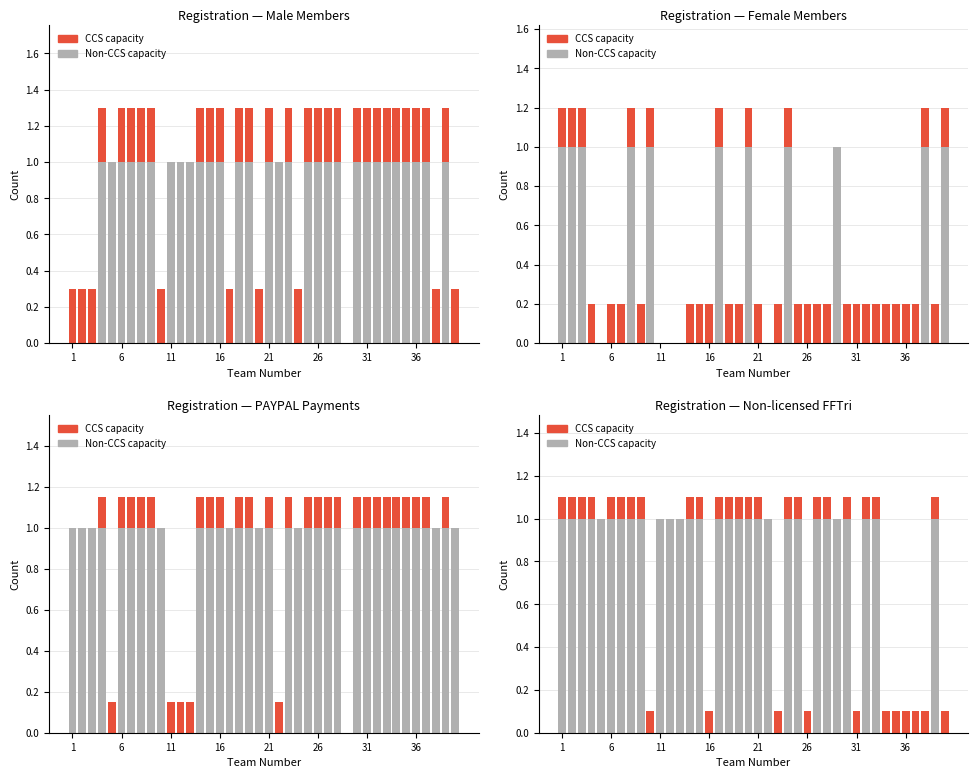

What is the value of the Non-CCS capacity bar at the 32nd from the left?

1.0